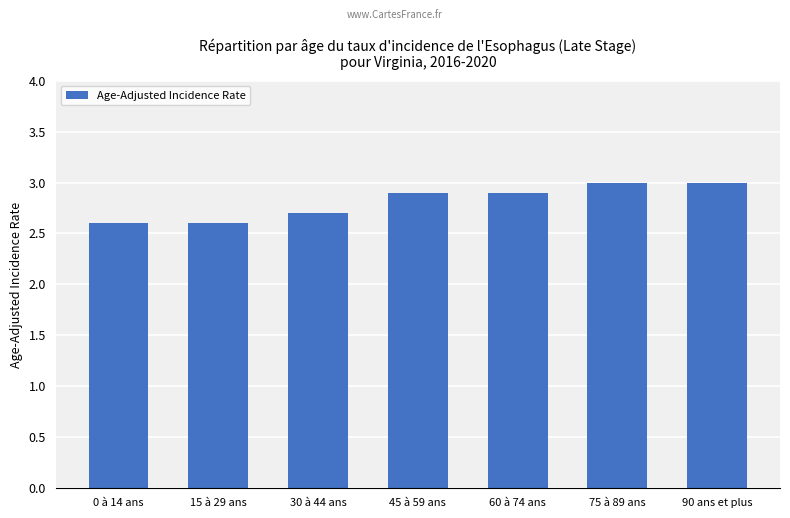

What is the greatest value displayed?

3.0